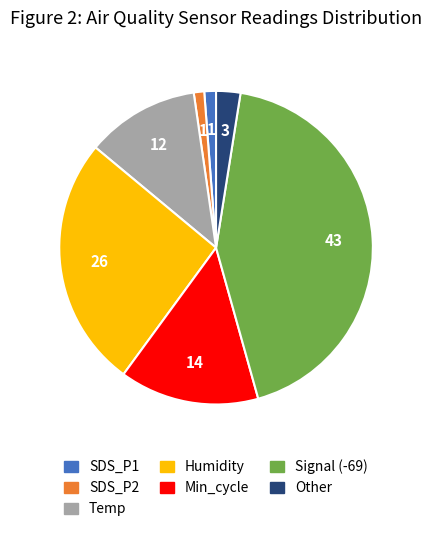

Is there a majority slice in this chart?

No